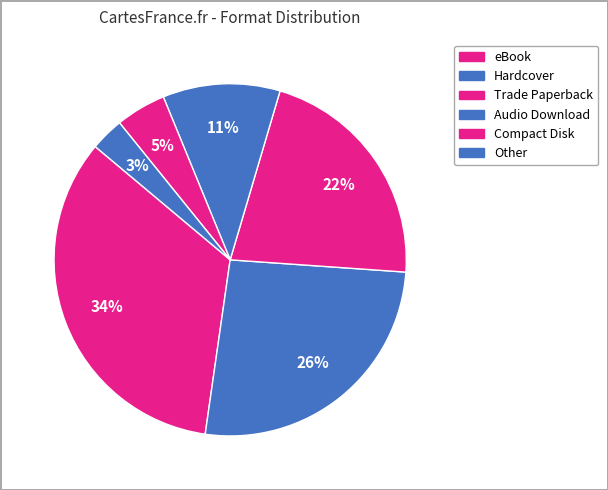

Which category has the smallest portion of the pie?

Other